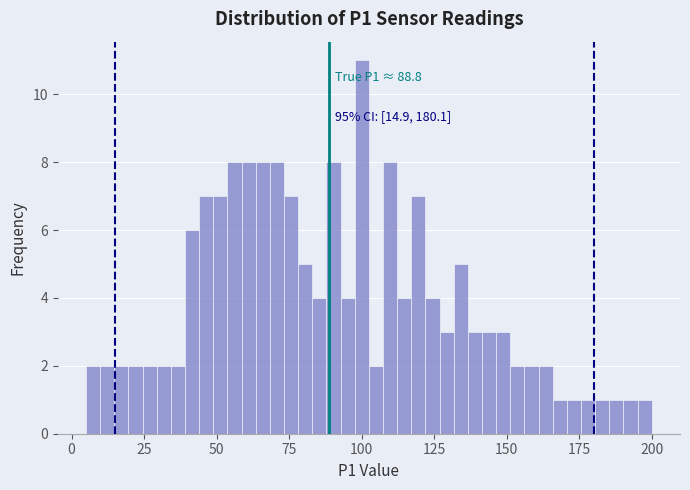

Read against the x-axis, roughly where is the centre of the tallest bar?

100